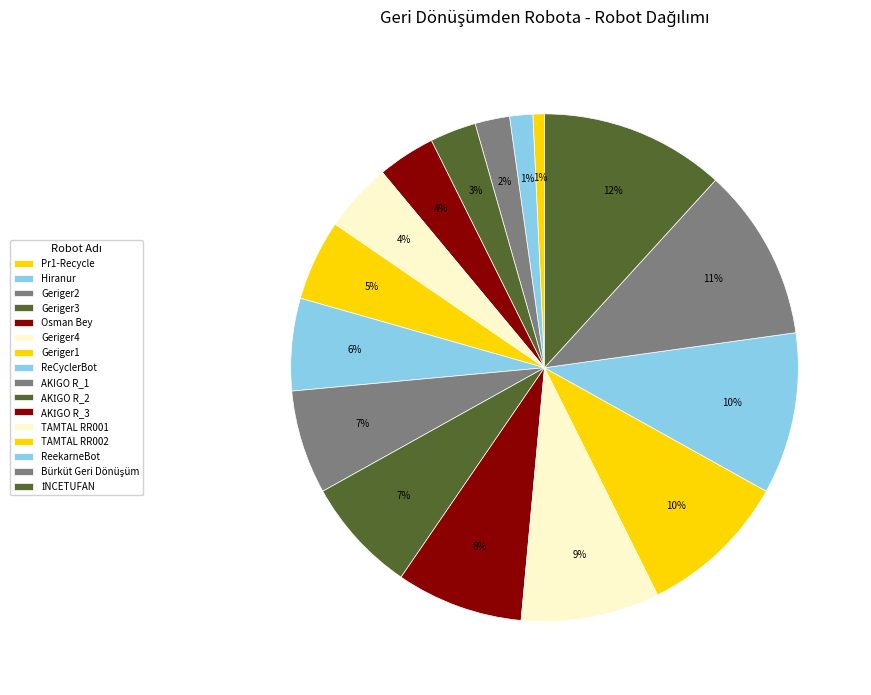

To the nearest percent, what is the difference between the ReCyclerBot and AKİGO R_3 slice percentages?

2%